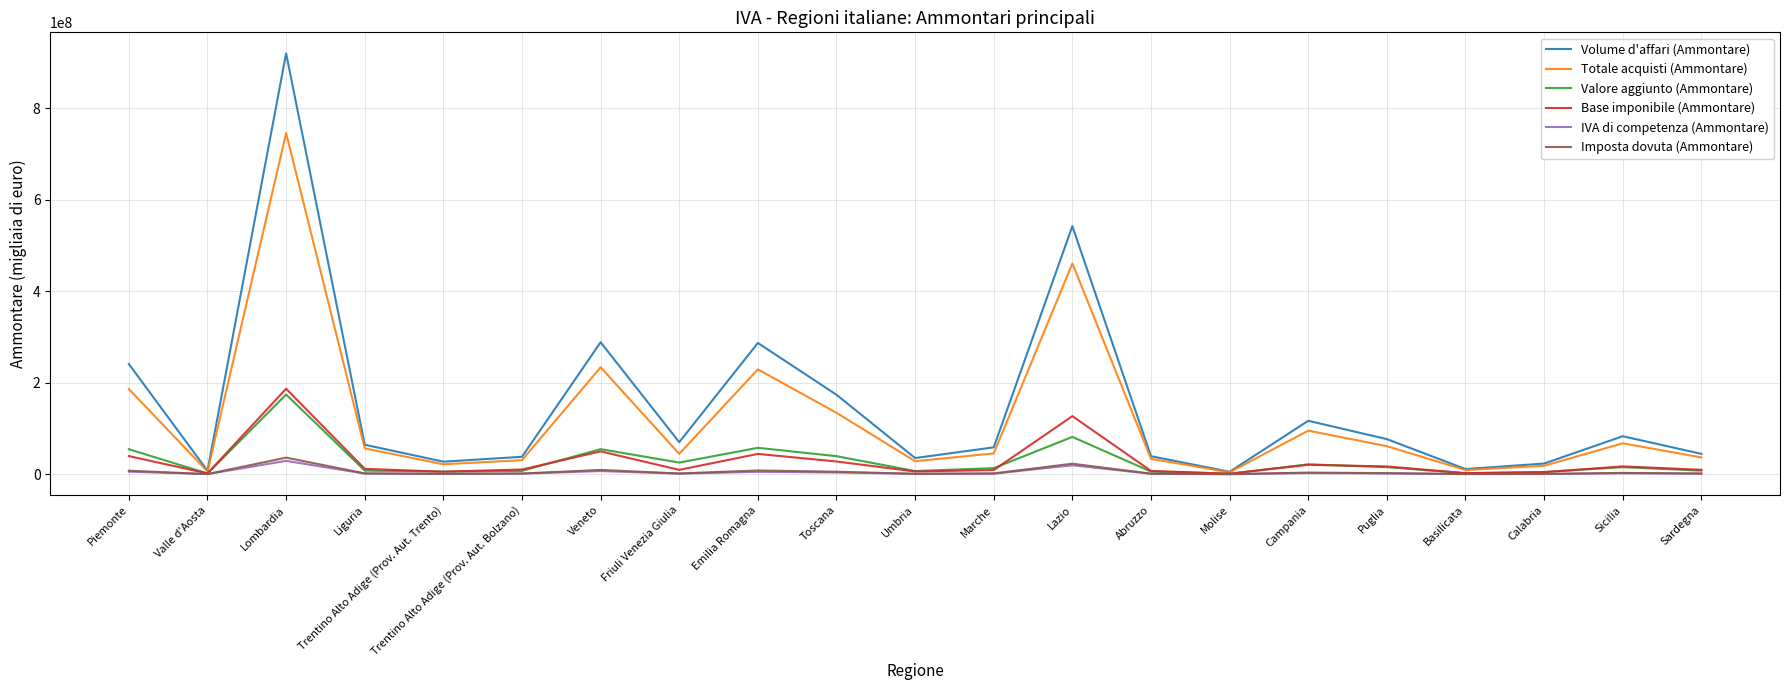

What is the difference between the highest and lowest values at Sicilia?

80984623